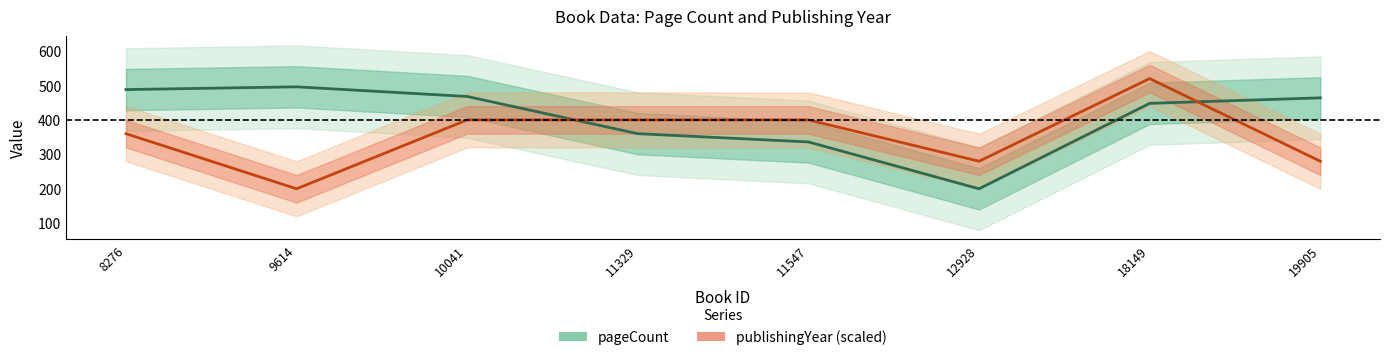

Between 9614 and 11547, which series saw the biggest shift?

publishingYear (scaled)